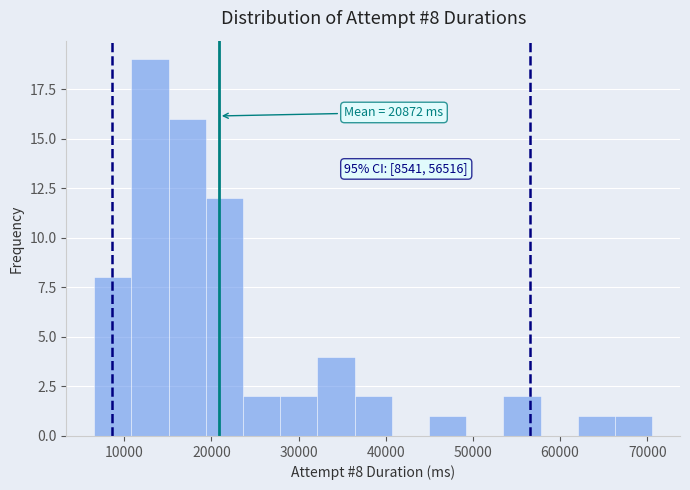

Over which range of the x-axis is the bar tallest?

11000 to 15000